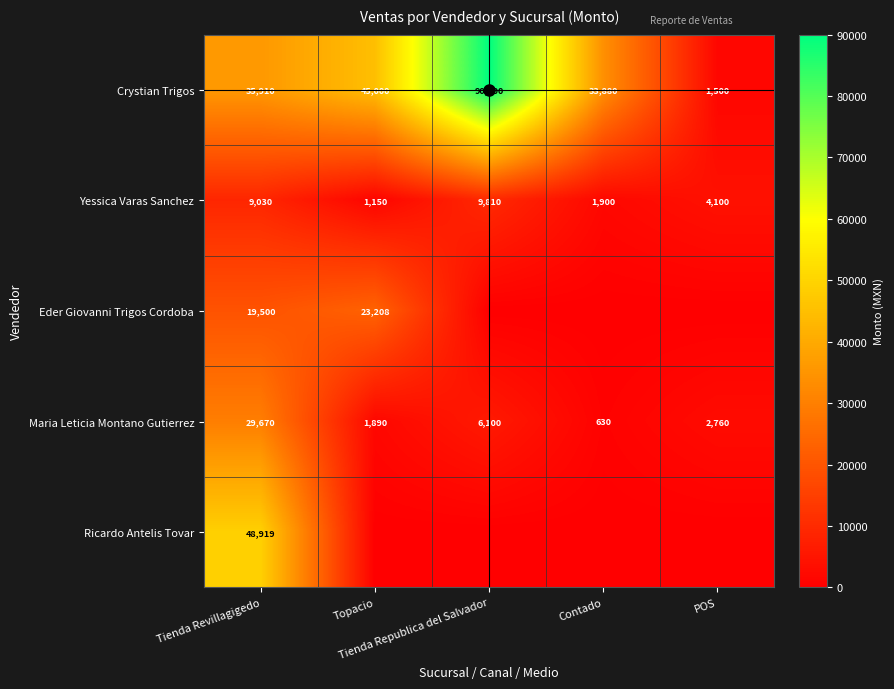

Where does the Yessica Varas Sanchez series first go above 4100?

Tienda Revillagigedo